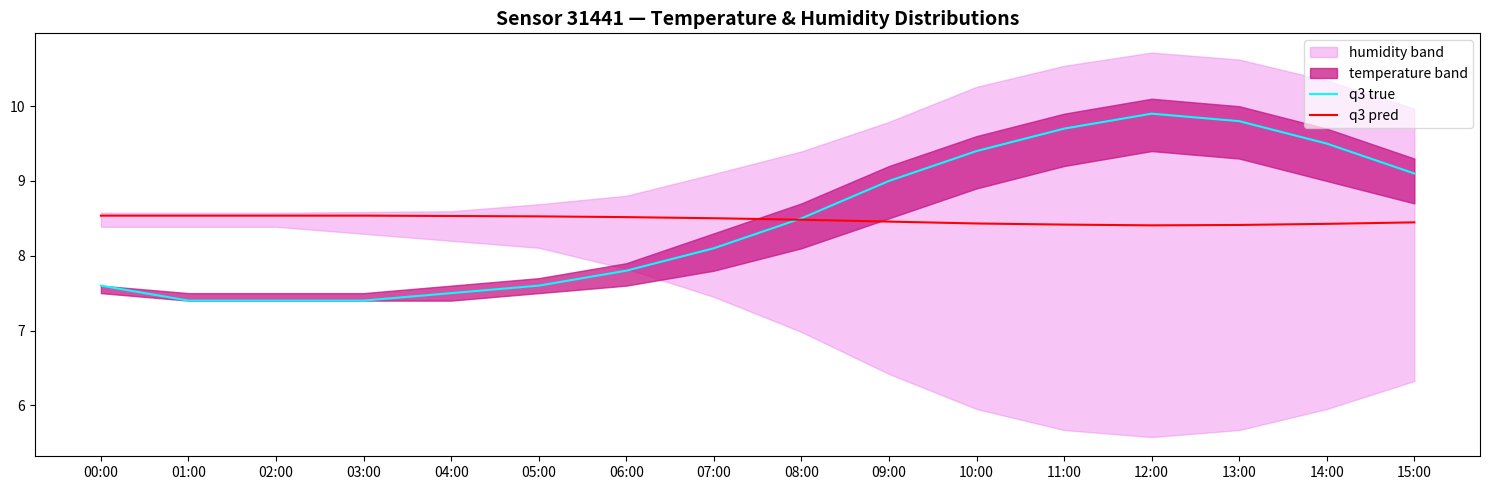

At which label does q3 pred reach its minimum?

12:00